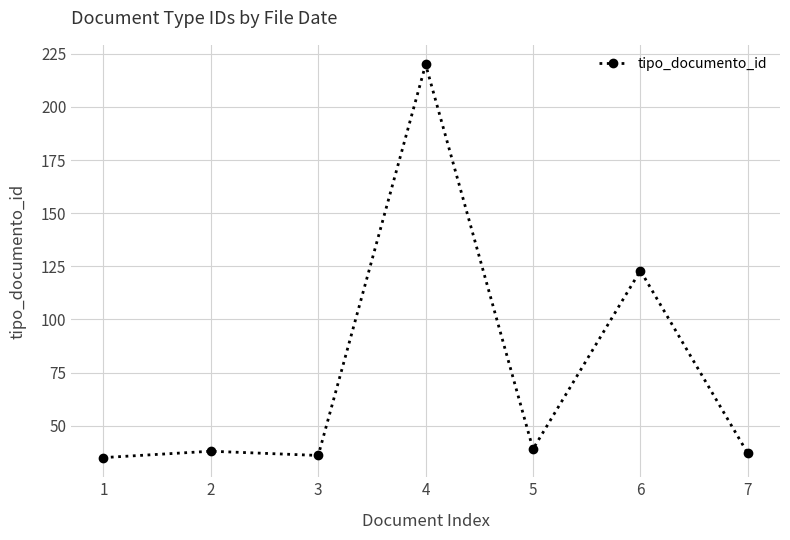

True or false: the data shows 35 at 1.

True